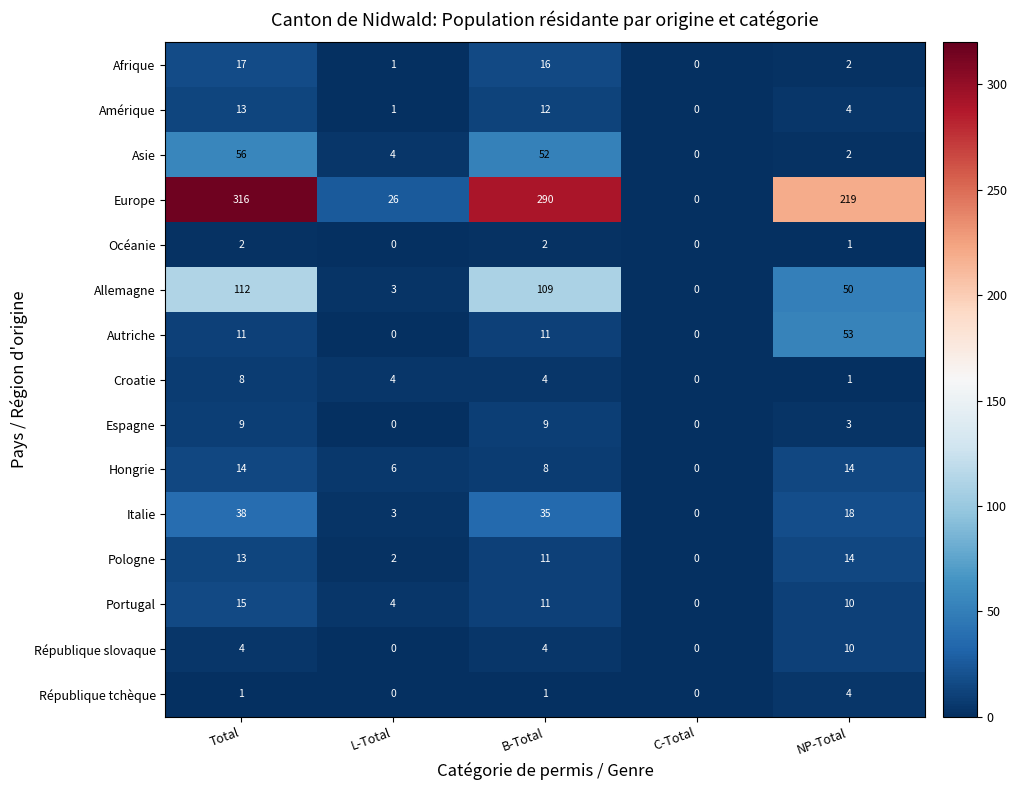

Which label corresponds to the largest value in the chart?

Total